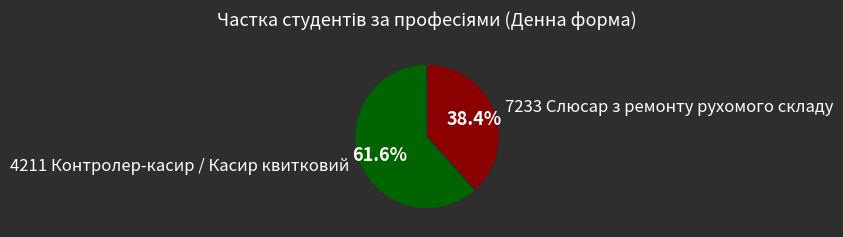

Which slice represents more than half of the pie?

4211 Контролер-касир / Касир квитковий